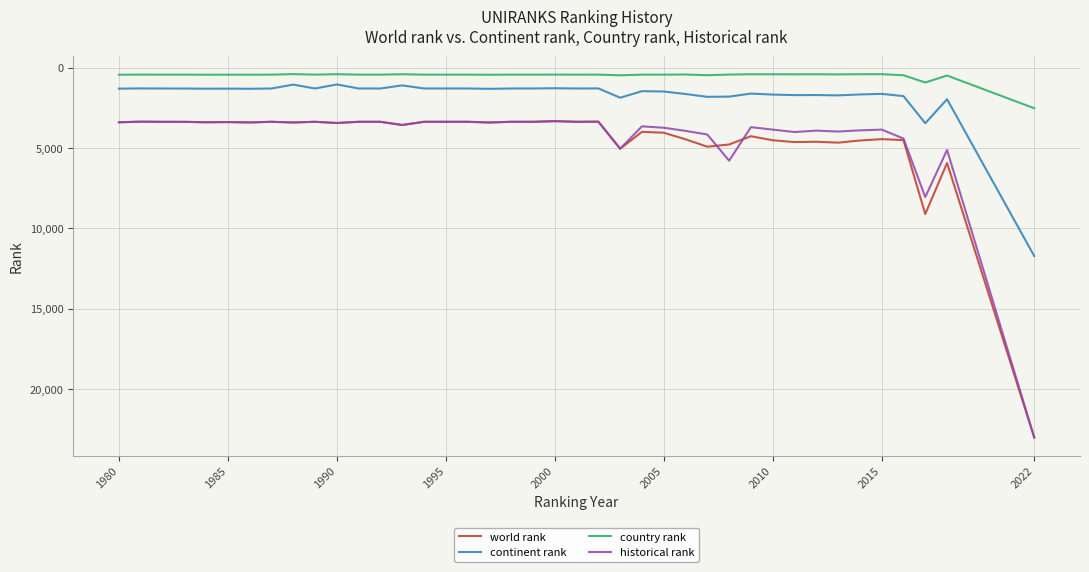

What is the maximum value for historical rank?

23003.0